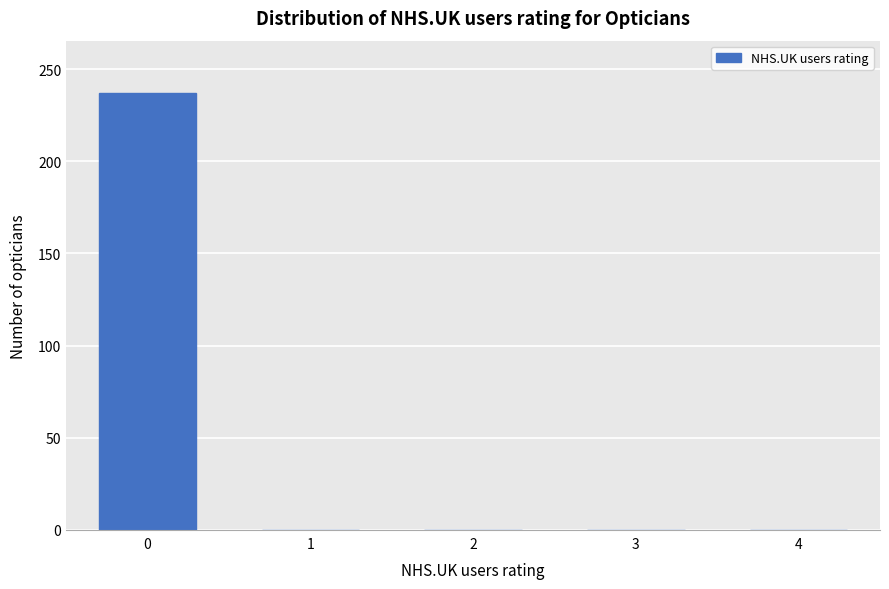

Reading left to right, what are all the values shown in this chart?

0=237	1=0	2=0	3=0	4=0